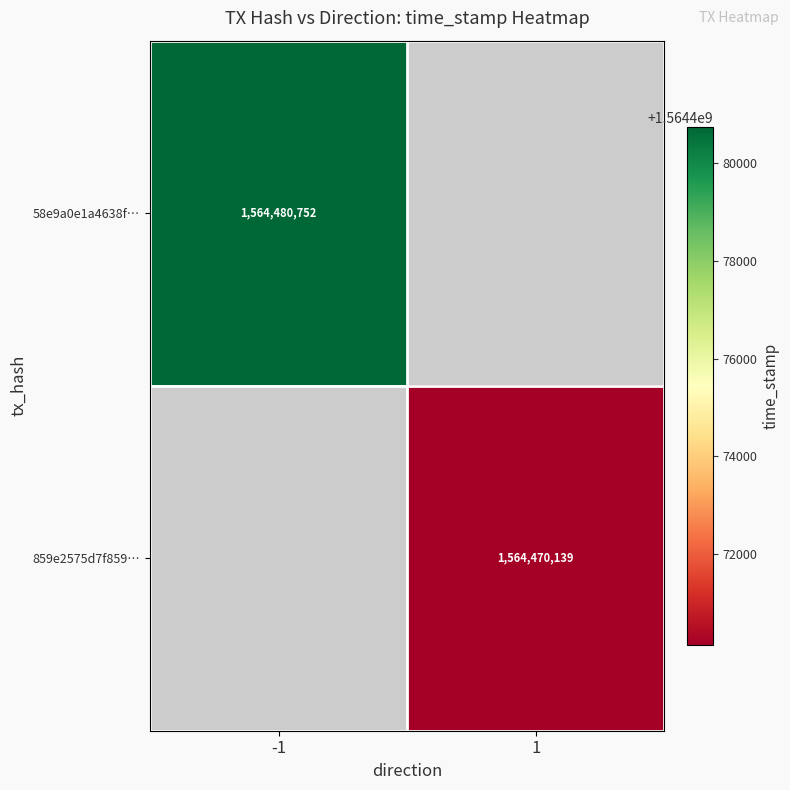

Is it true that 859e2575d7f859… equals 1055900225 at 1?

False